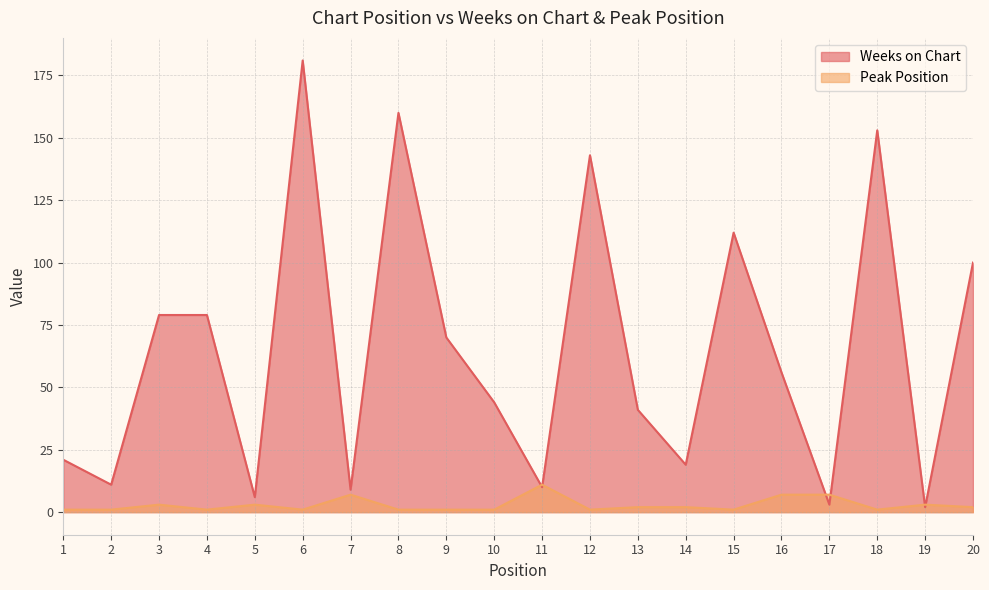

What is the total value across all series at 6?

182